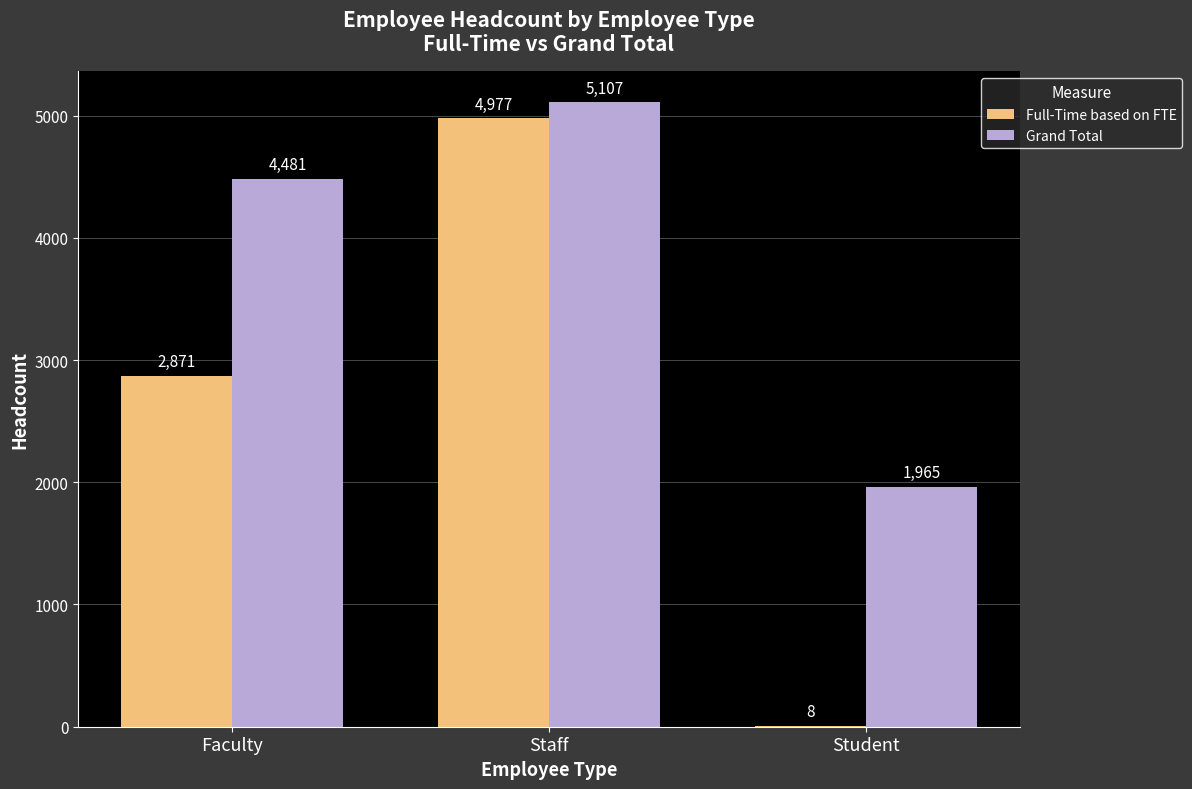

What is the difference between the Full-Time based on FTE values at Faculty and Student?

2863